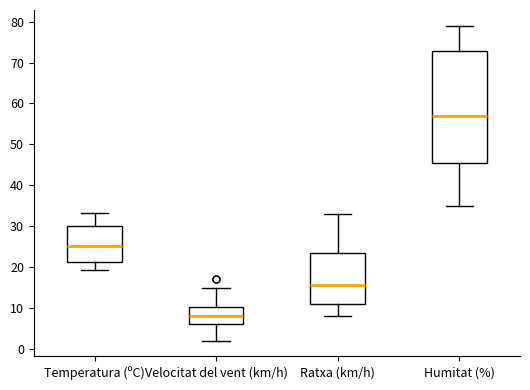

Reading left to right, read every box against the y-axis: the position of its median line, the range the box covers, and the ends of its whiskers. The values are not printed on the chart, so give them approximately, as read against the axis.

Temperatura (ºC): median 25, box 21 to 30, whiskers 19 to 33
Velocitat del vent (km/h): median 8, box 6 to 10, whiskers 2 to 15
Ratxa (km/h): median 16, box 11 to 24, whiskers 8 to 33
Humitat (%): median 57, box 46 to 73, whiskers 35 to 79